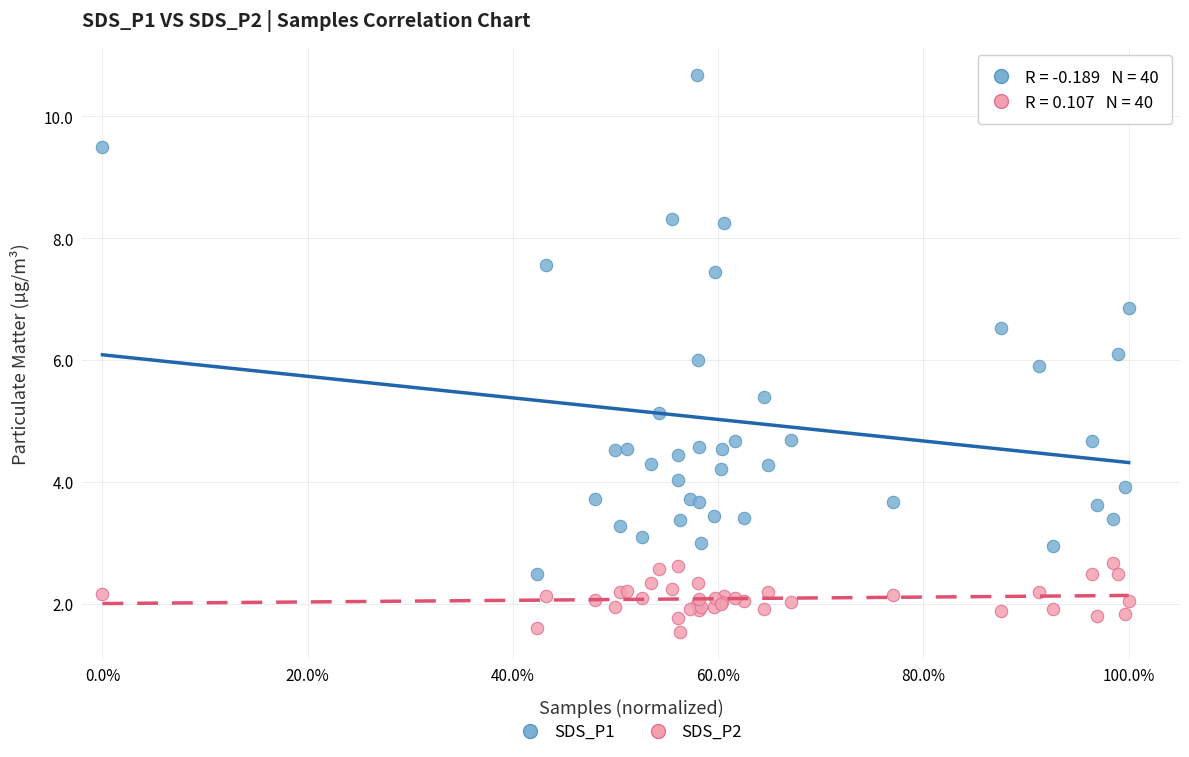

Which series reaches the minimum Y coordinate?

SDS_P2